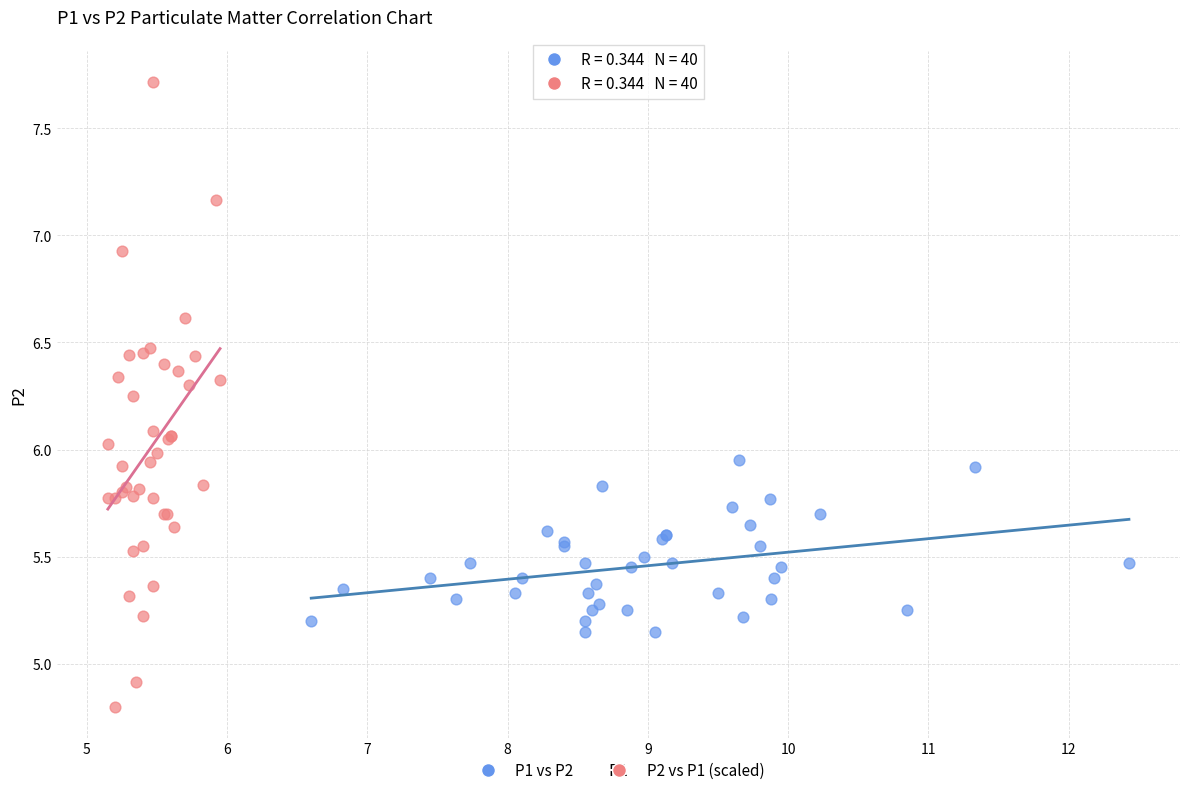

Which series has the widest spread of Y values?

P2 vs P1 (scaled)